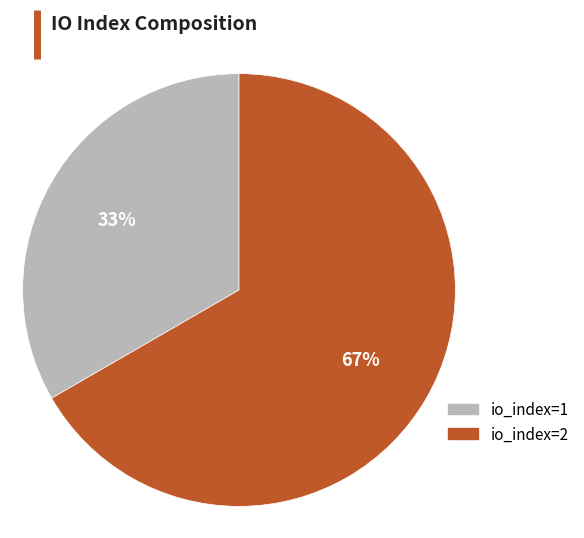

Is it true that io_index=1 is 33% of the pie?

True